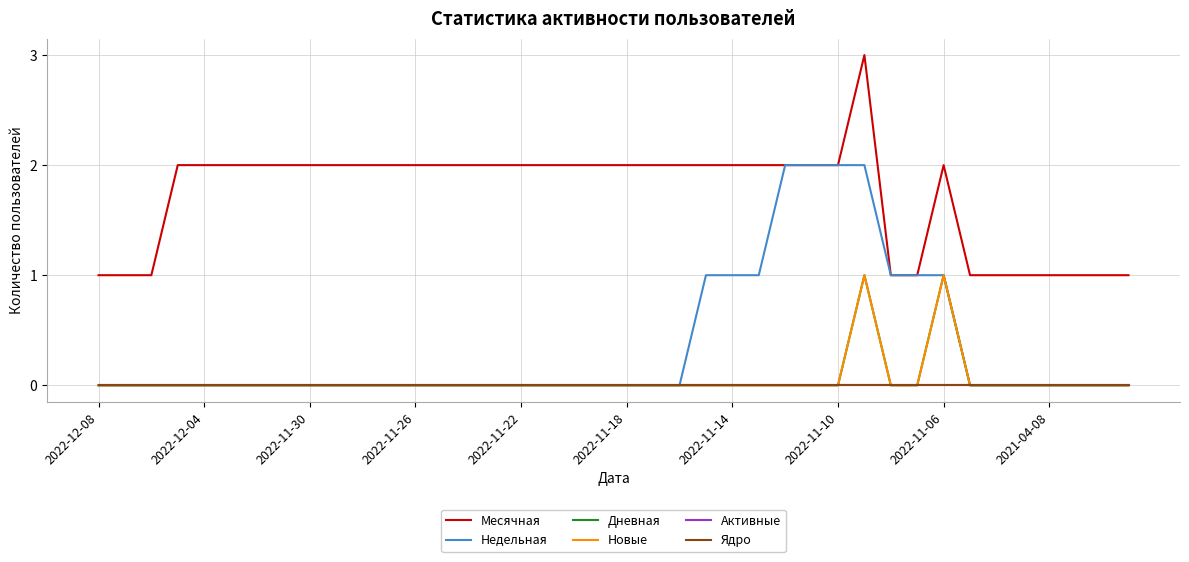

True or false: Месячная and Недельная cross at least once.

False